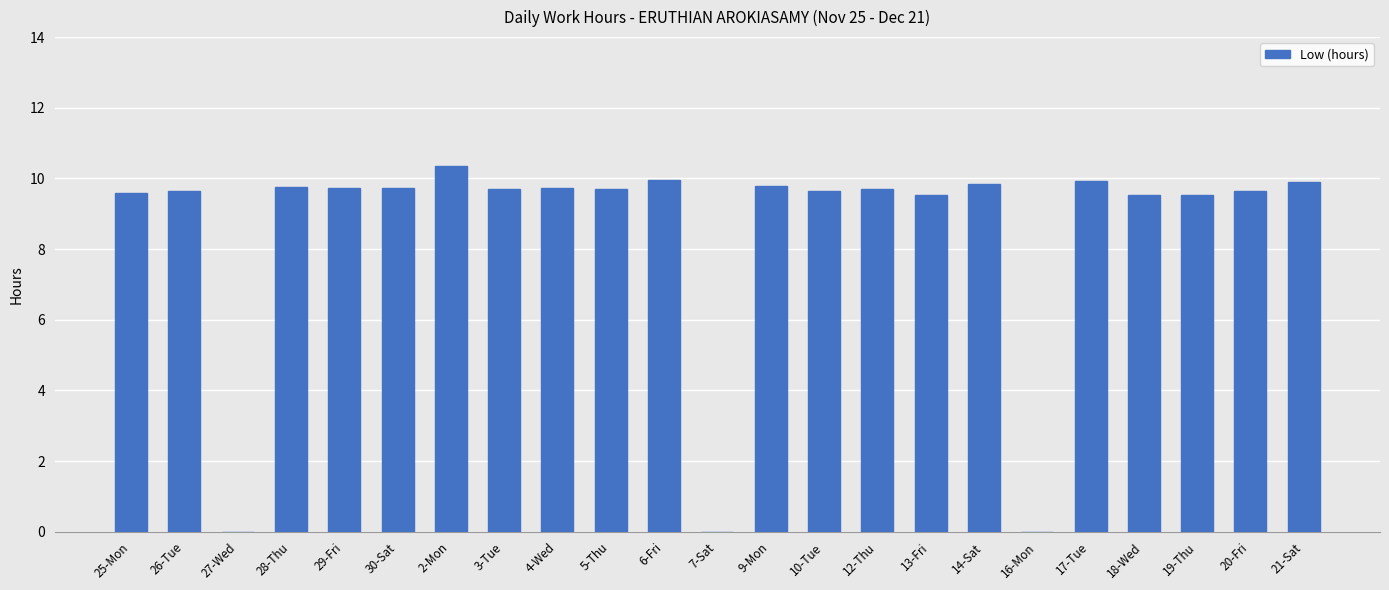

Which label corresponds to the largest value in the chart?

2-Mon